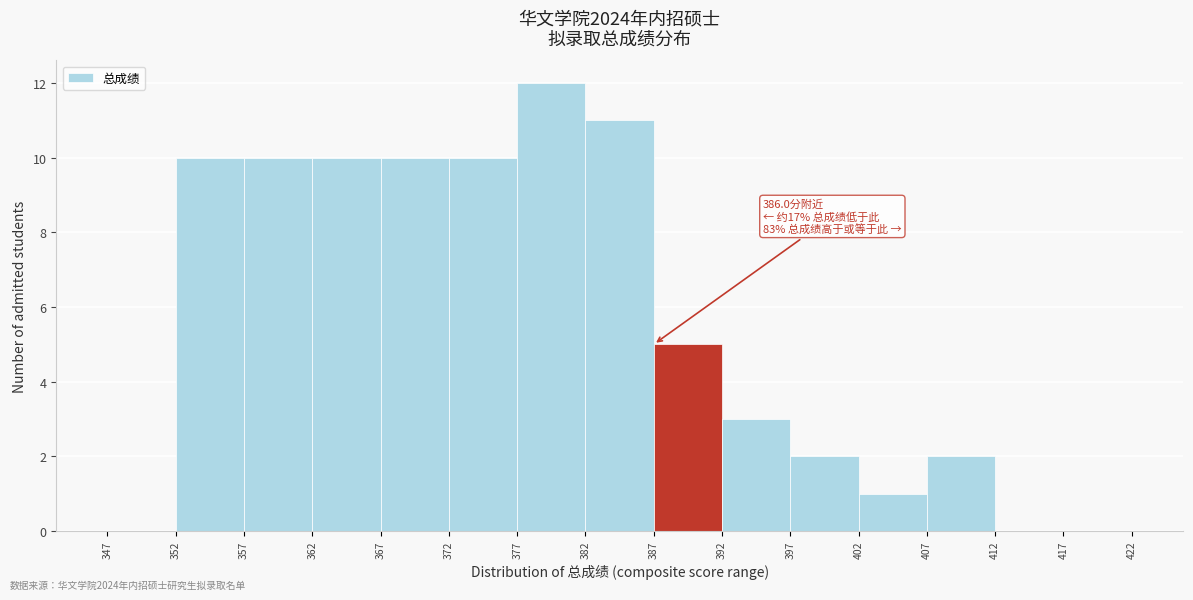

Over which range of the x-axis is the bar tallest?

377 to 382